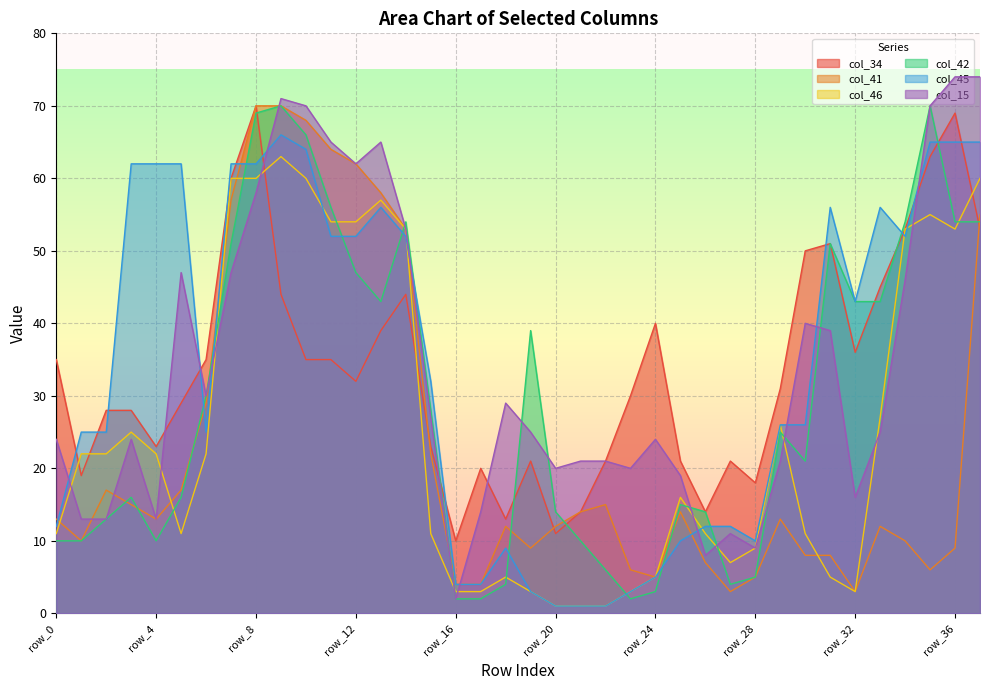

Where does the col_45 series first go above 32?

row_3